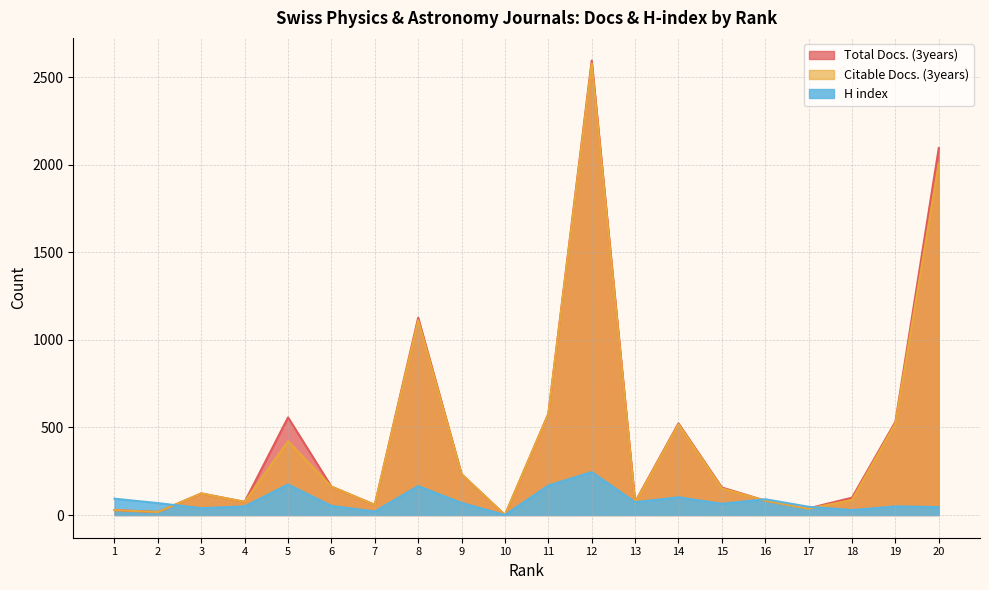

What is the difference between the maximum and minimum values in the Citable Docs. (3years) series?

2577